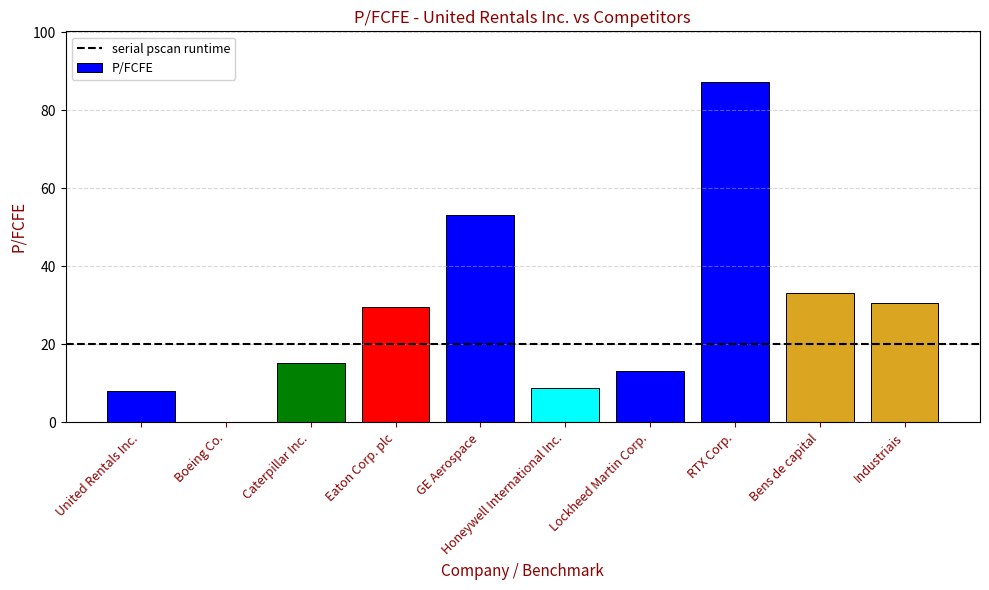

What is the average value?

27.9